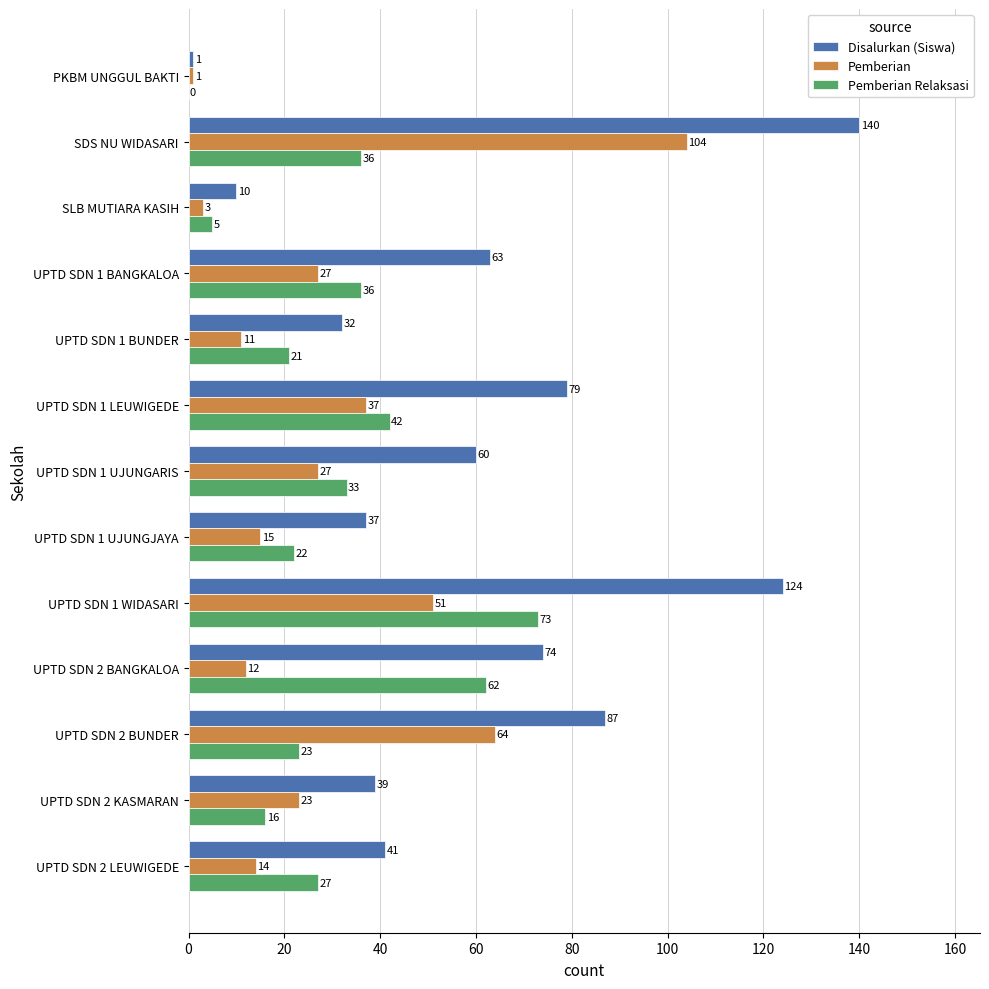

Between UPTD SDN 1 BANGKALOA and UPTD SDN 2 BANGKALOA, which series saw the biggest shift?

Pemberian Relaksasi